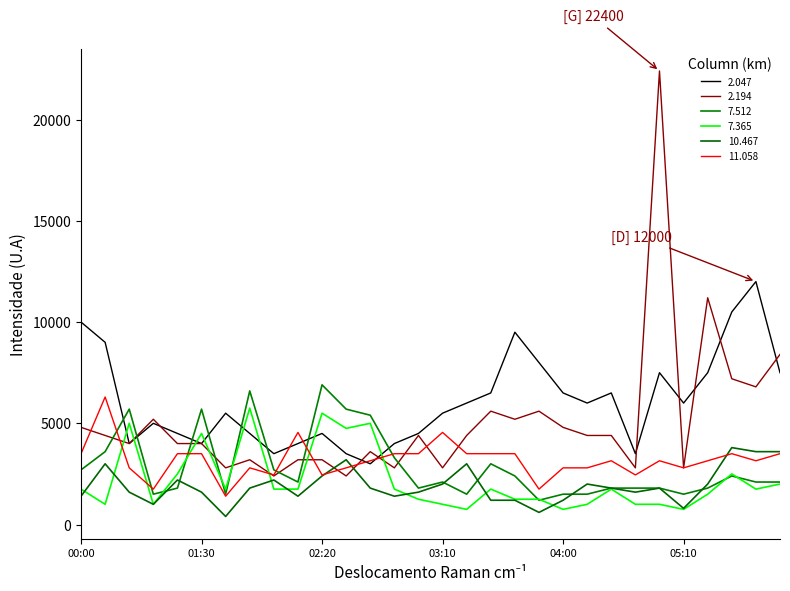

What is the sum of all 7.365 values?

65000.0